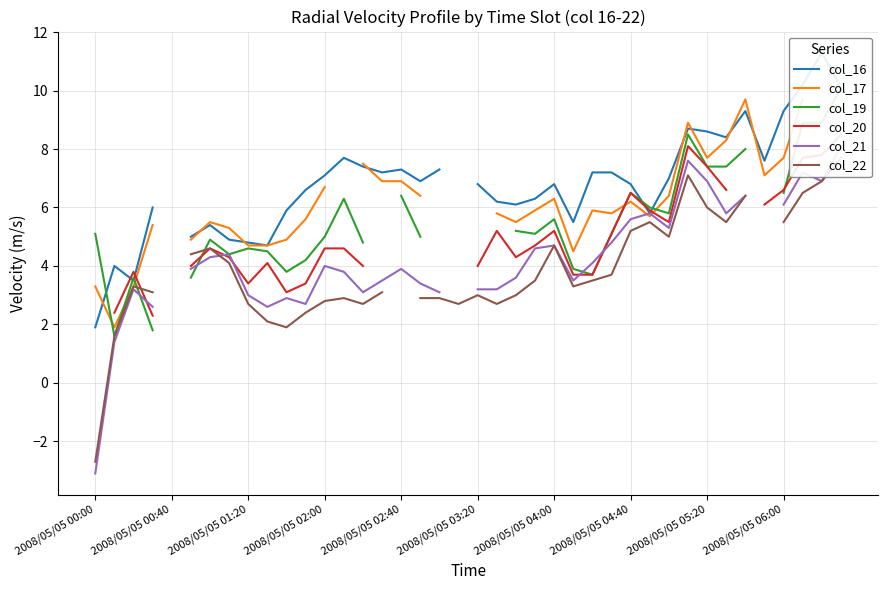

Rank the series by their average value, from highest to lowest.

col_16, col_17, col_19, col_20, col_21, col_22